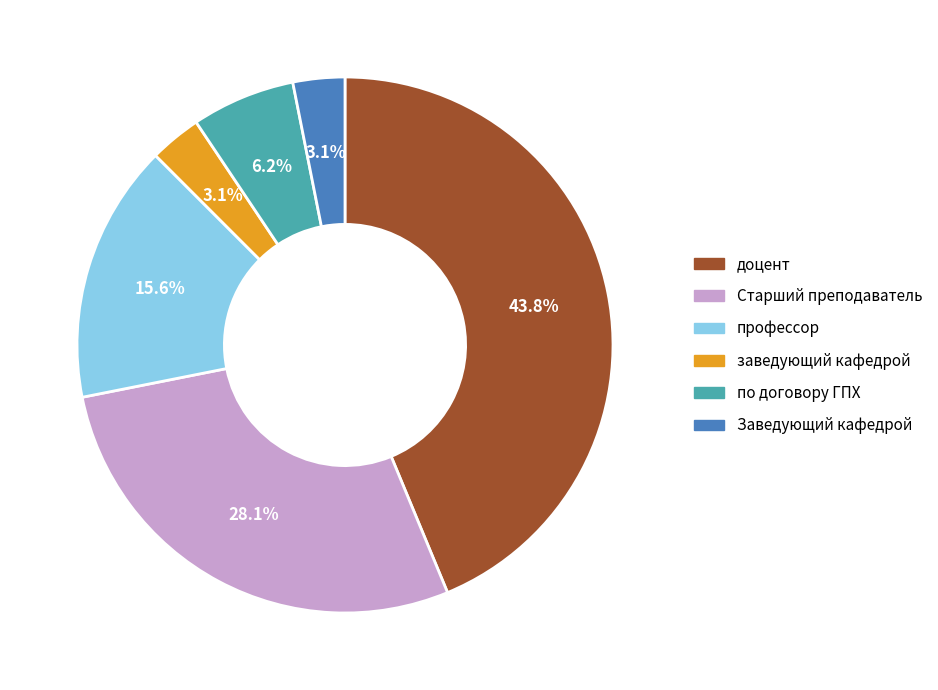

Which slice is the largest?

доцент